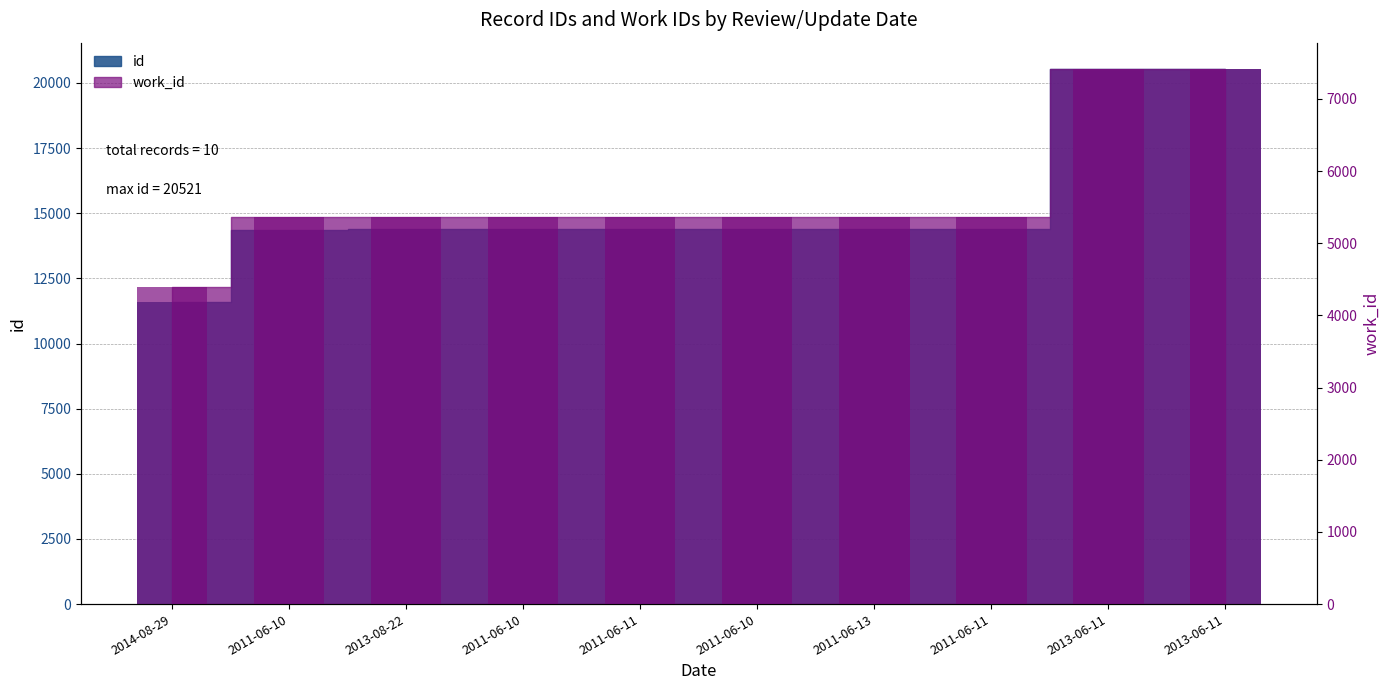

Count the number of categories in the chart.

10